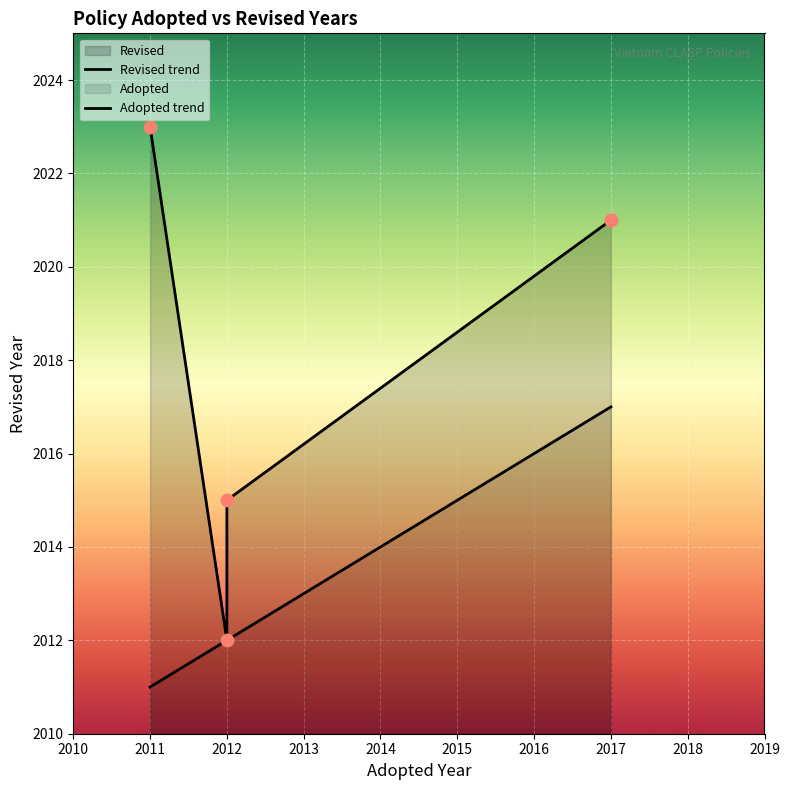

Approximately how many times larger is the value at TCVN 9509:2012 compared to TCVN 11848:2021?

1.0